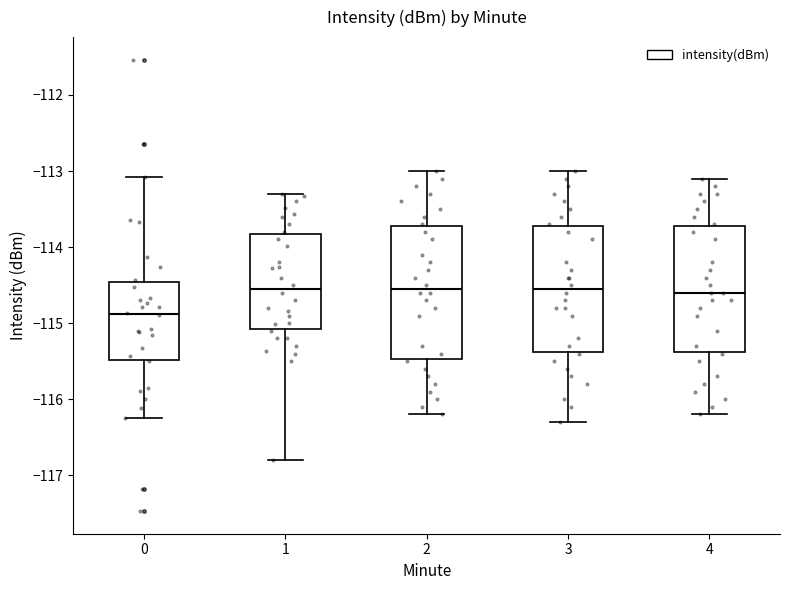

Reading left to right, transcribe this box plot: for each box, give where its median line is, the range the box spans, and where its two whiskers end, as read against the y-axis. The values are not printed on the chart, so give them approximately, as read against the axis.

0: median -114.9, box -115.5 to -114.5, whiskers -116.3 to -113.1
1: median -114.5, box -115.1 to -113.8, whiskers -116.8 to -113.3
2: median -114.5, box -115.5 to -113.7, whiskers -116.2 to -113.0
3: median -114.5, box -115.4 to -113.7, whiskers -116.3 to -113.0
4: median -114.6, box -115.4 to -113.7, whiskers -116.2 to -113.1